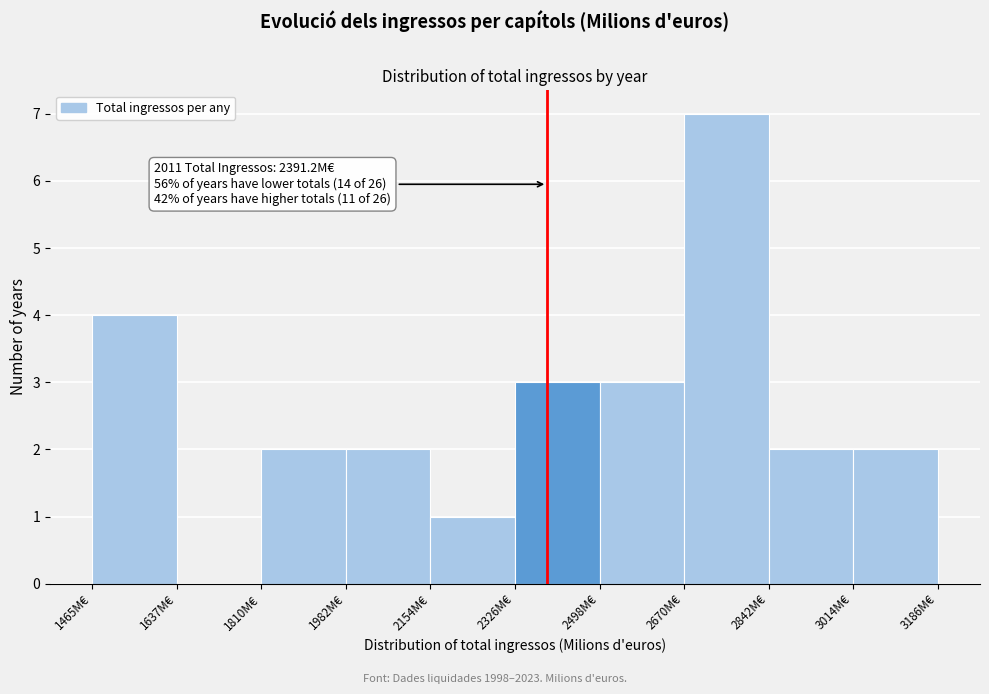

Which range on the x-axis has the tallest bar?

2680 to 2840